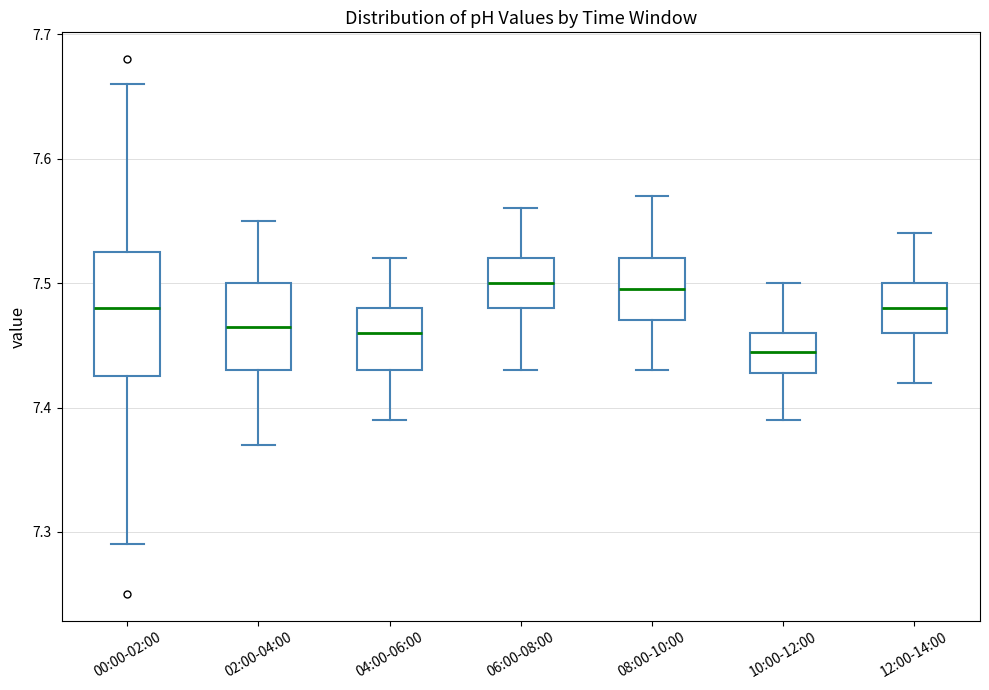

Reading left to right, read every box against the y-axis: the position of its median line, the range the box covers, and the ends of its whiskers. The values are not printed on the chart, so give them approximately, as read against the axis.

00:00-02:00: median 7.48, box 7.43 to 7.53, whiskers 7.29 to 7.66
02:00-04:00: median 7.47, box 7.43 to 7.50, whiskers 7.37 to 7.55
04:00-06:00: median 7.46, box 7.43 to 7.48, whiskers 7.39 to 7.52
06:00-08:00: median 7.50, box 7.48 to 7.52, whiskers 7.43 to 7.56
08:00-10:00: median 7.50, box 7.47 to 7.52, whiskers 7.43 to 7.57
10:00-12:00: median 7.45, box 7.43 to 7.46, whiskers 7.39 to 7.50
12:00-14:00: median 7.48, box 7.46 to 7.50, whiskers 7.42 to 7.54